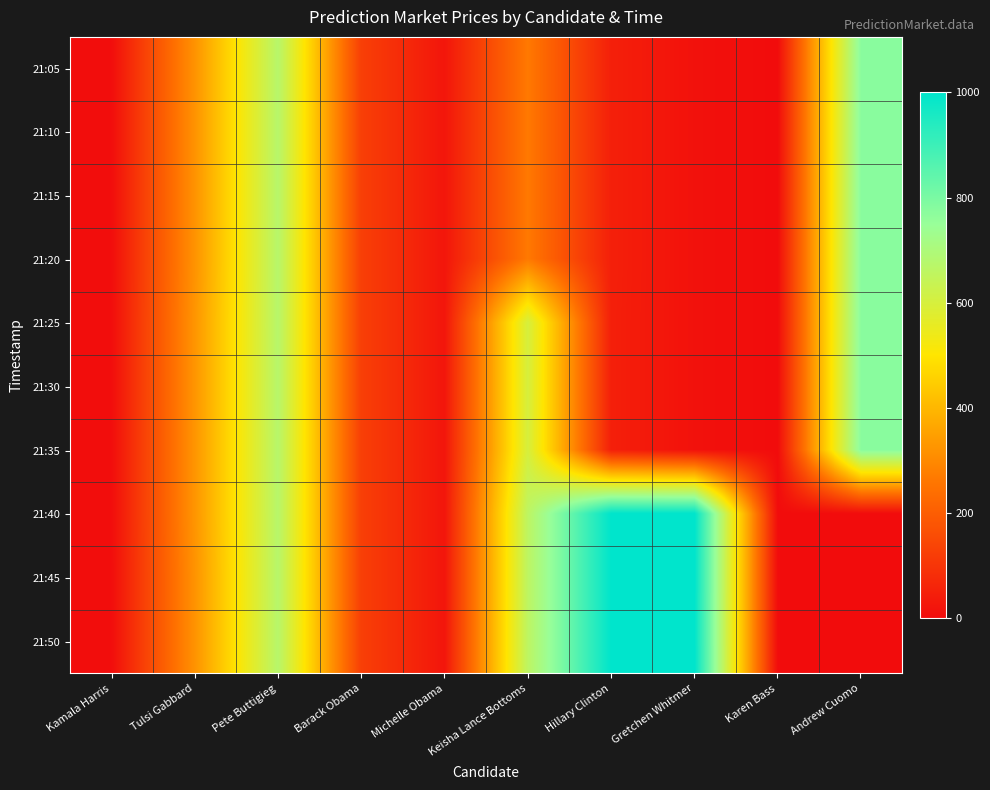

What is the total value across all series at Michelle Obama?

238.5